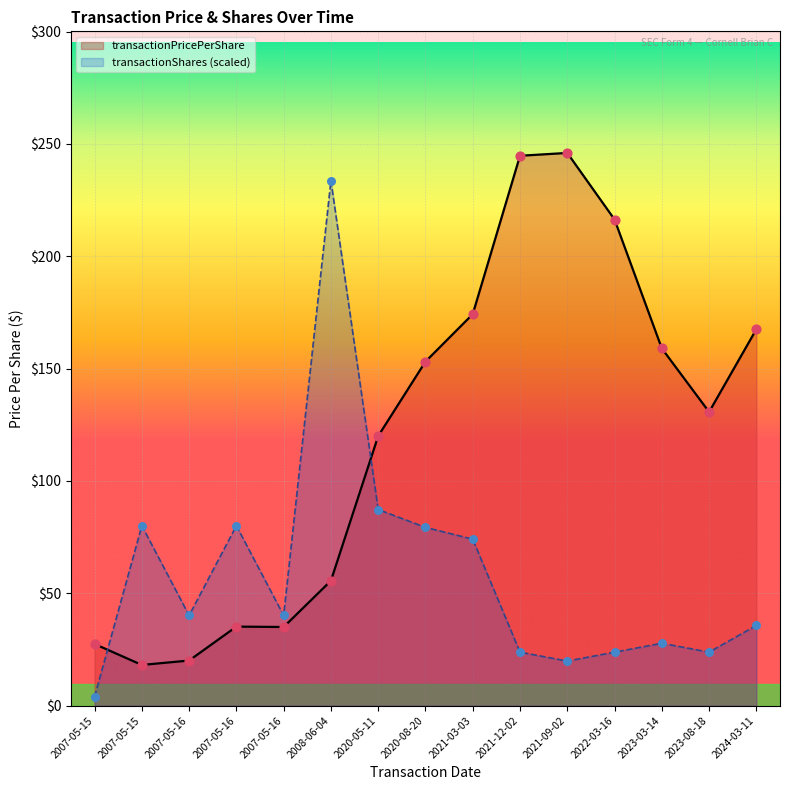

At how many categories does at least one series exceed 4?

15